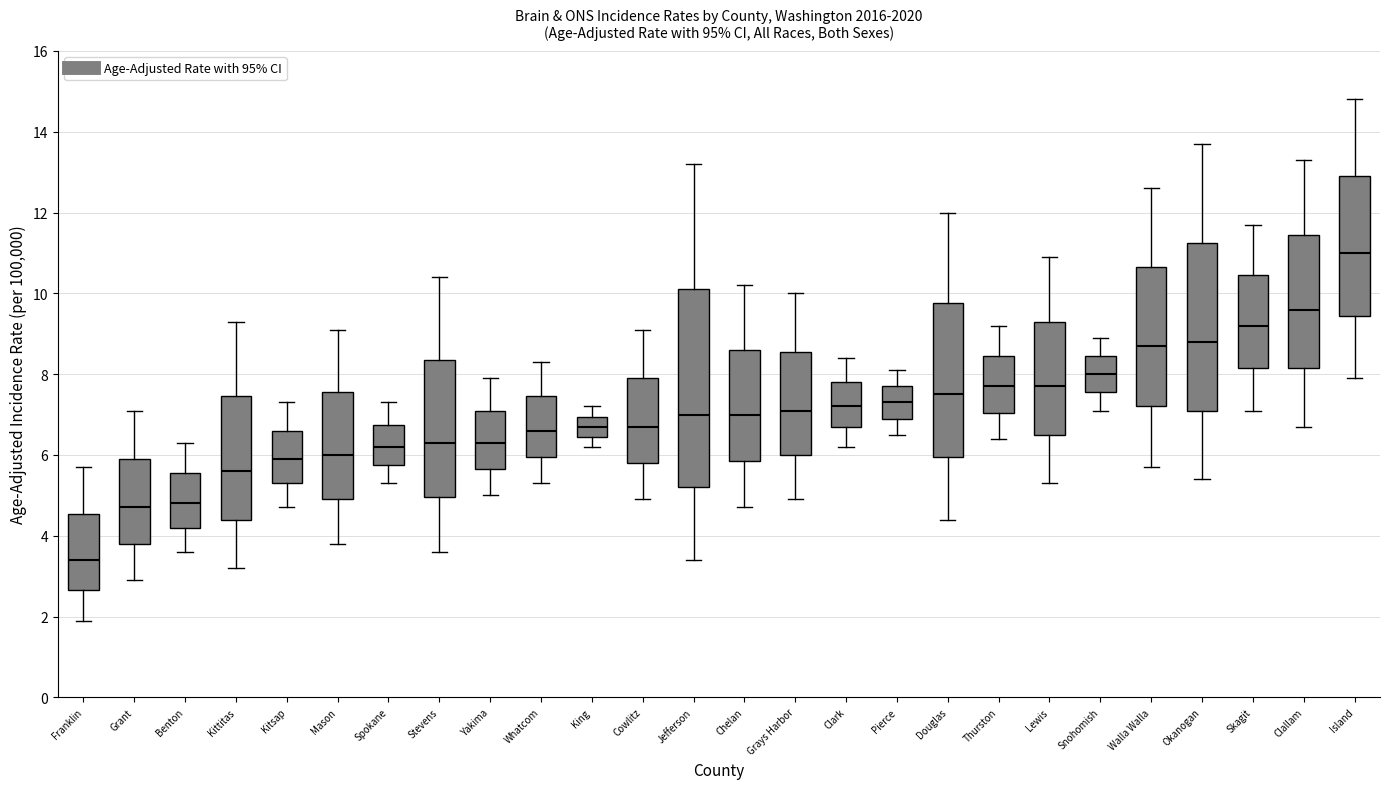

Reading left to right, read every box against the y-axis: the position of its median line, the range the box covers, and the ends of its whiskers. The values are not printed on the chart, so give them approximately, as read against the axis.

Franklin: median 3.4, box 2.6 to 4.6, whiskers 2.0 to 5.8
Grant: median 4.8, box 3.8 to 6.0, whiskers 3.0 to 7.2
Benton: median 4.8, box 4.2 to 5.6, whiskers 3.6 to 6.4
Kittitas: median 5.6, box 4.4 to 7.4, whiskers 3.2 to 9.4
Kitsap: median 6.0, box 5.4 to 6.6, whiskers 4.8 to 7.4
Mason: median 6.0, box 5.0 to 7.6, whiskers 3.8 to 9.2
Spokane: median 6.2, box 5.8 to 6.8, whiskers 5.4 to 7.4
Stevens: median 6.4, box 5.0 to 8.4, whiskers 3.6 to 10.4
Yakima: median 6.4, box 5.6 to 7.2, whiskers 5.0 to 8.0
Whatcom: median 6.6, box 6.0 to 7.4, whiskers 5.4 to 8.4
King: median 6.8, box 6.4 to 7.0, whiskers 6.2 to 7.2
Cowlitz: median 6.8, box 5.8 to 8.0, whiskers 5.0 to 9.2
Jefferson: median 7.0, box 5.2 to 10.2, whiskers 3.4 to 13.2
Chelan: median 7.0, box 5.8 to 8.6, whiskers 4.8 to 10.2
Grays Harbor: median 7.2, box 6.0 to 8.6, whiskers 5.0 to 10.0
Clark: median 7.2, box 6.8 to 7.8, whiskers 6.2 to 8.4
Pierce: median 7.4, box 7.0 to 7.8, whiskers 6.6 to 8.2
Douglas: median 7.6, box 6.0 to 9.8, whiskers 4.4 to 12.0
Thurston: median 7.8, box 7.0 to 8.4, whiskers 6.4 to 9.2
Lewis: median 7.8, box 6.6 to 9.4, whiskers 5.4 to 11.0
Snohomish: median 8.0, box 7.6 to 8.4, whiskers 7.2 to 9.0
Walla Walla: median 8.8, box 7.2 to 10.6, whiskers 5.8 to 12.6
Okanogan: median 8.8, box 7.2 to 11.2, whiskers 5.4 to 13.8
Skagit: median 9.2, box 8.2 to 10.4, whiskers 7.2 to 11.8
Clallam: median 9.6, box 8.2 to 11.4, whiskers 6.8 to 13.4
Island: median 11.0, box 9.4 to 13.0, whiskers 8.0 to 14.8